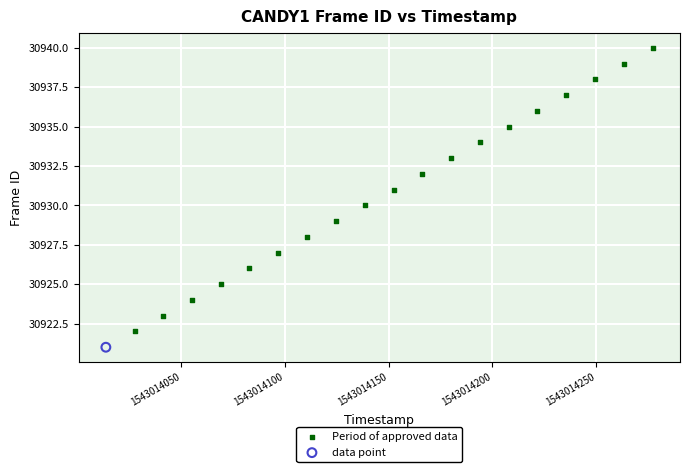

What are all the series names shown in the legend?

Period of approved data, data point